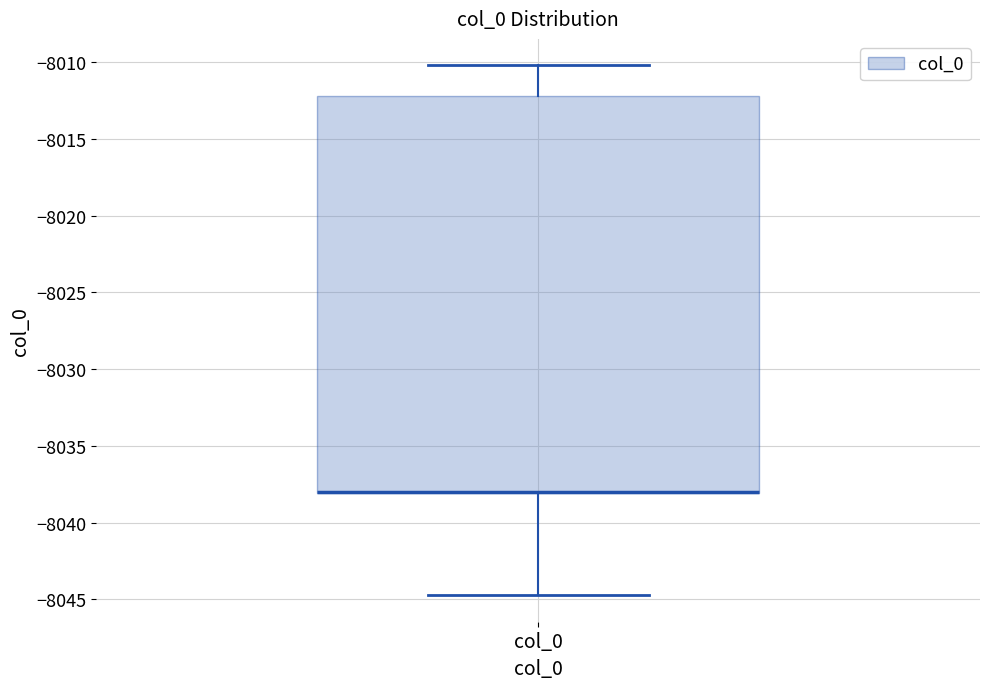

Read this box plot against the y-axis: the position of the median line, the range covered by the box, and the ends of both whiskers. The values are not printed on the chart, so give them approximately, as read against the axis.

median -8038.0 (drawn on the box's lower edge), box -8038.0 to -8012.0, whiskers -8044.5 to -8010.0